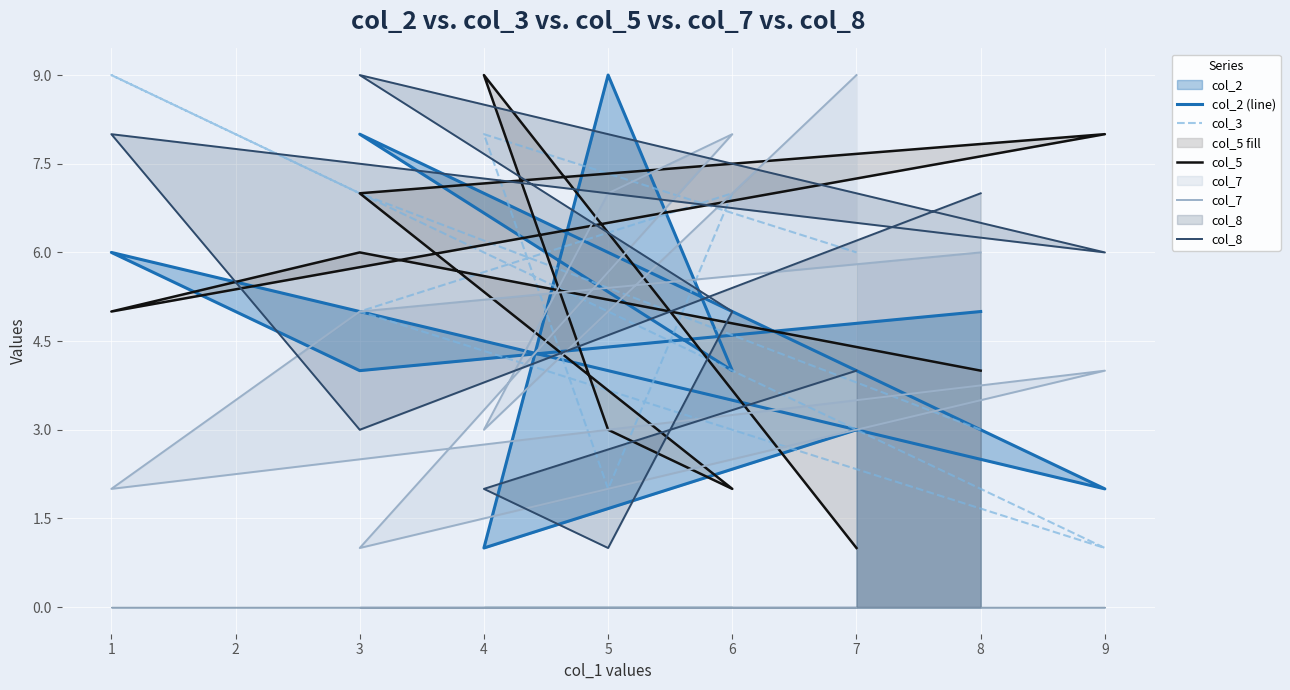

What is the total value across all series at 9?

21